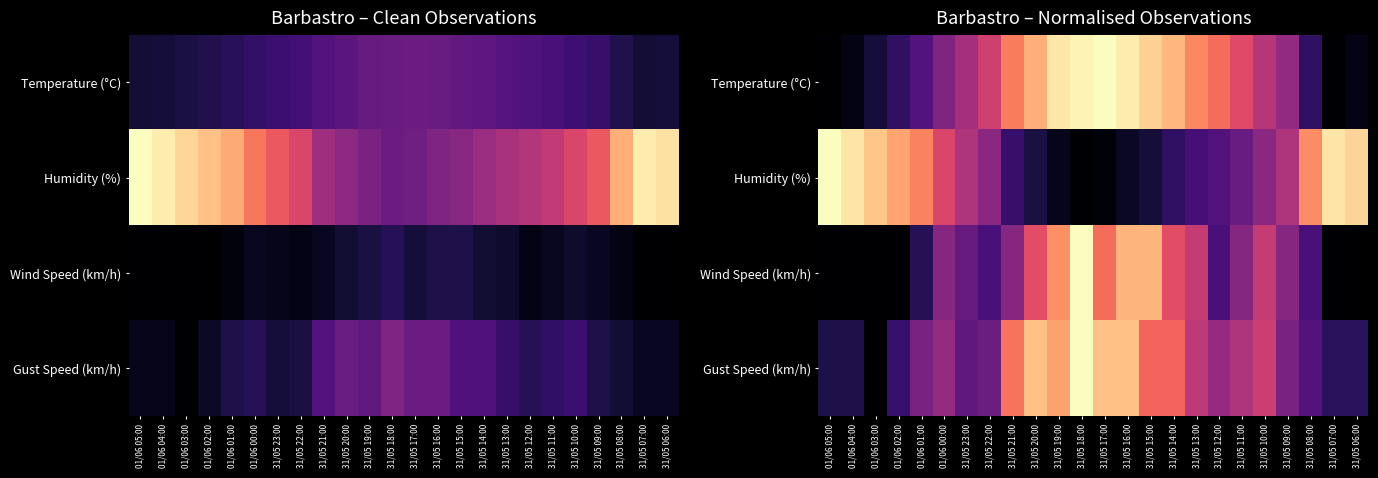

What is the greatest value displayed?

1.0